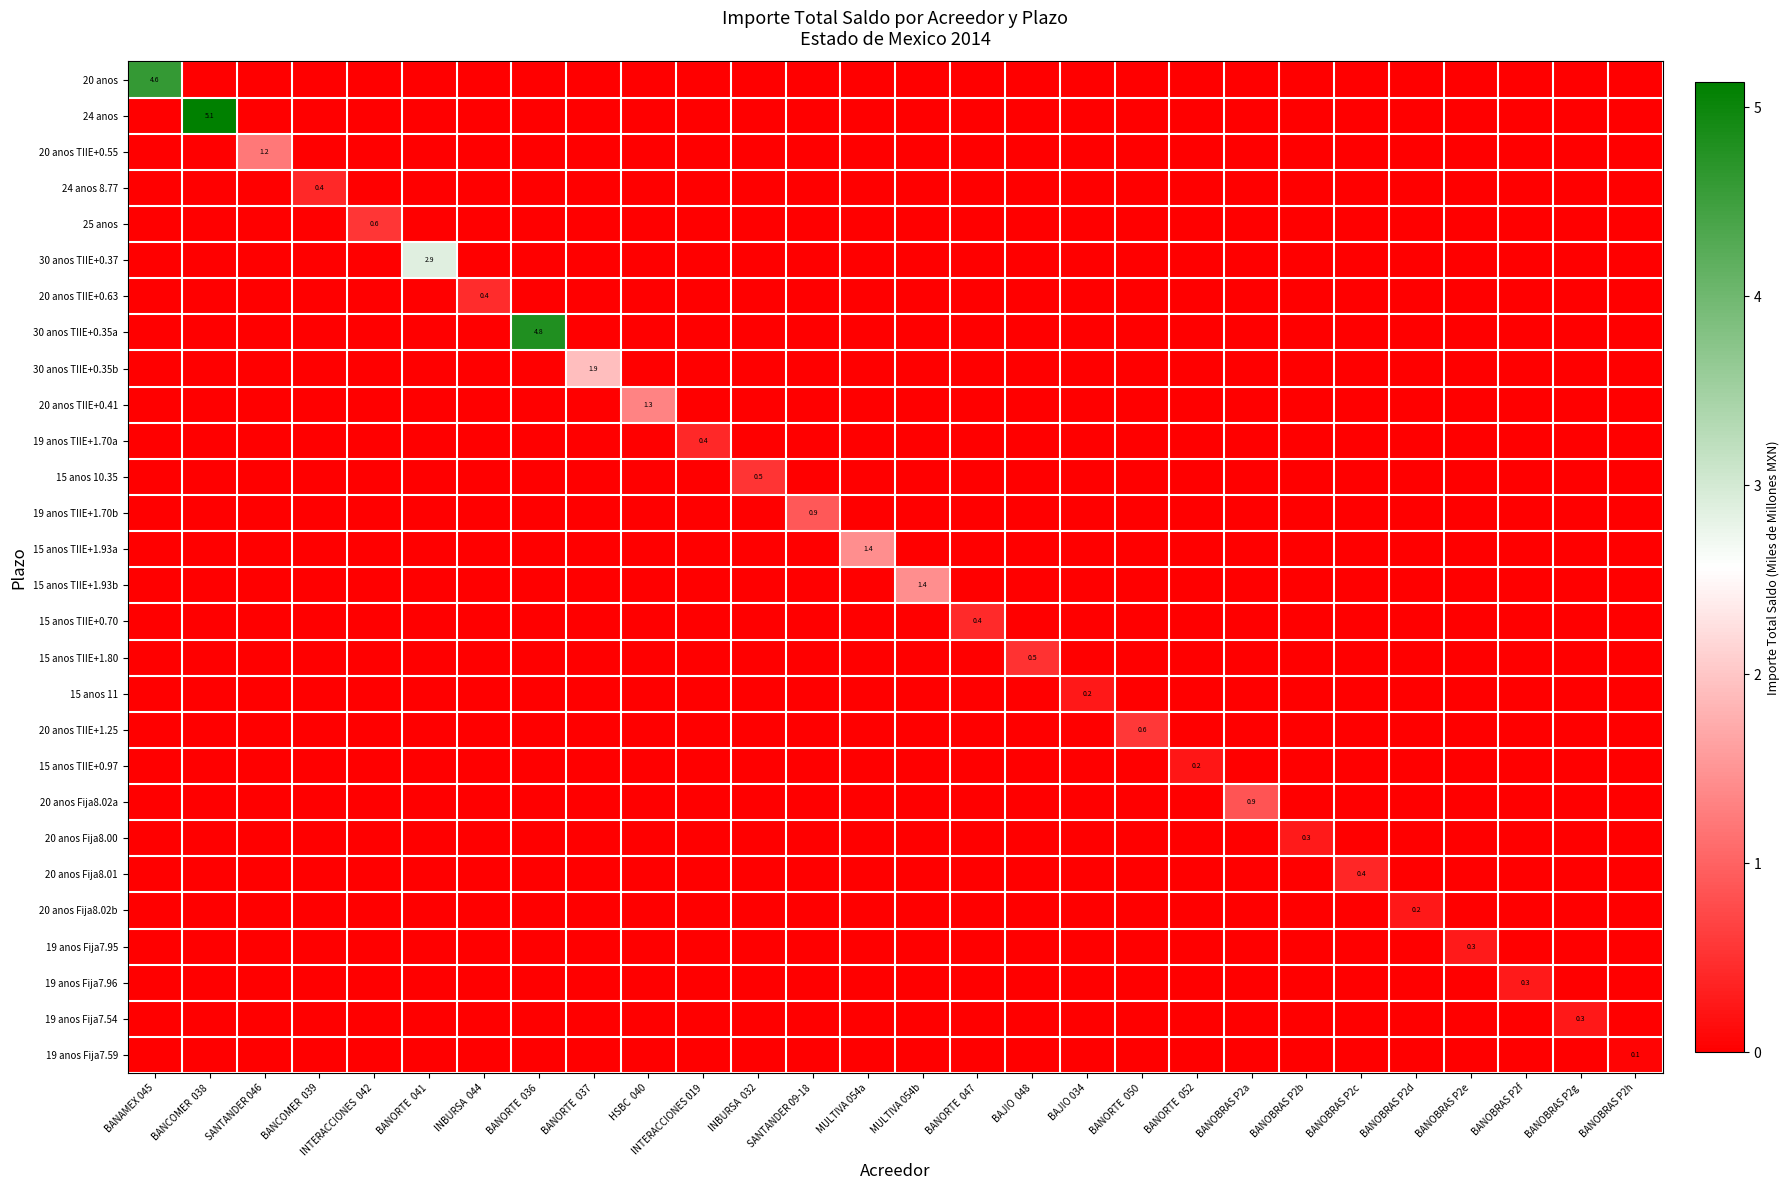

Between SANTANDER 09-18 and BANAMEX 045, which is larger?

BANAMEX 045